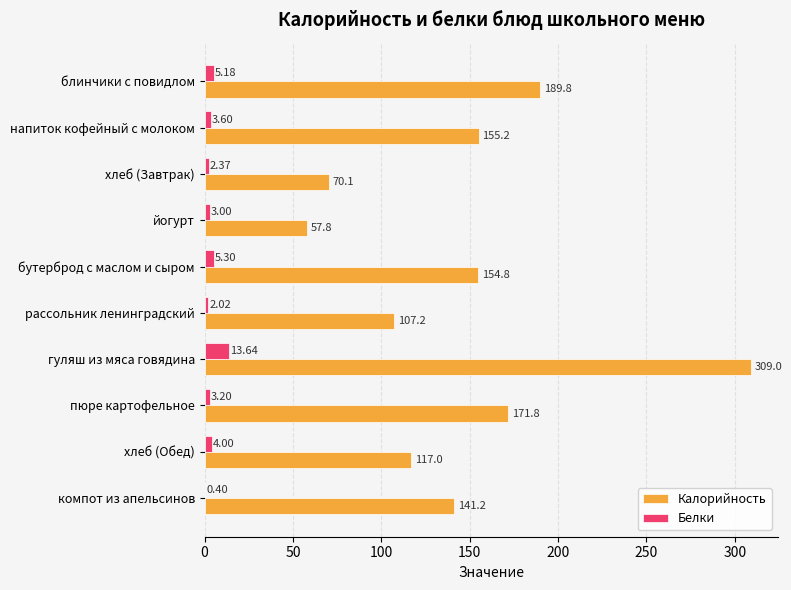

Where is Калорийность nearest to the value 183?

блинчики с повидлом